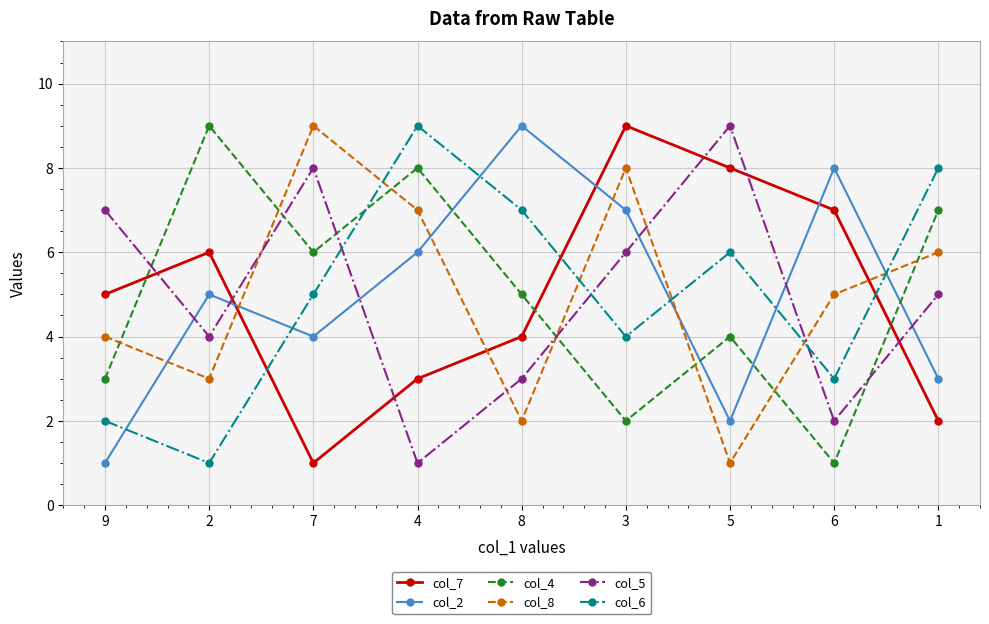

Reading left to right, what are all the values shown in this chart?

col_7: 9=5	2=6	7=1	4=3	8=4	3=9	5=8	6=7	1=2
col_2: 9=1	2=5	7=4	4=6	8=9	3=7	5=2	6=8	1=3
col_4: 9=3	2=9	7=6	4=8	8=5	3=2	5=4	6=1	1=7
col_8: 9=4	2=3	7=9	4=7	8=2	3=8	5=1	6=5	1=6
col_5: 9=7	2=4	7=8	4=1	8=3	3=6	5=9	6=2	1=5
col_6: 9=2	2=1	7=5	4=9	8=7	3=4	5=6	6=3	1=8